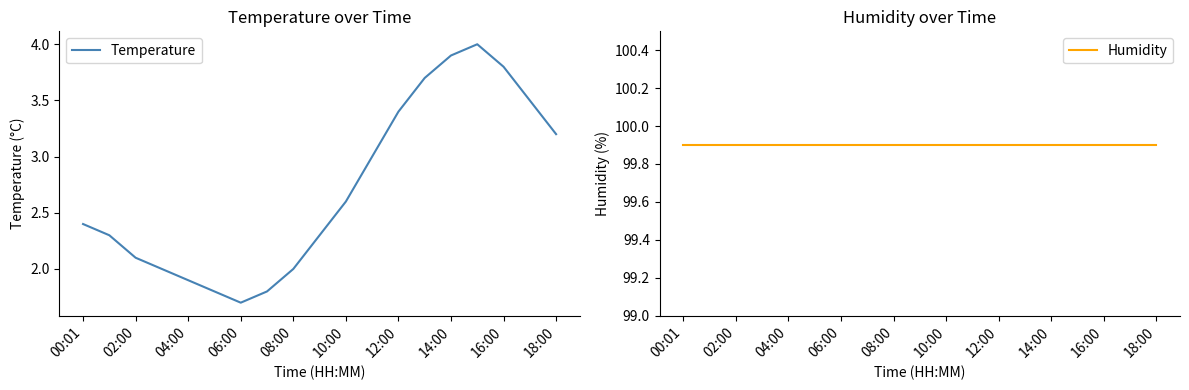

What is the minimum value shown in the chart?

1.7